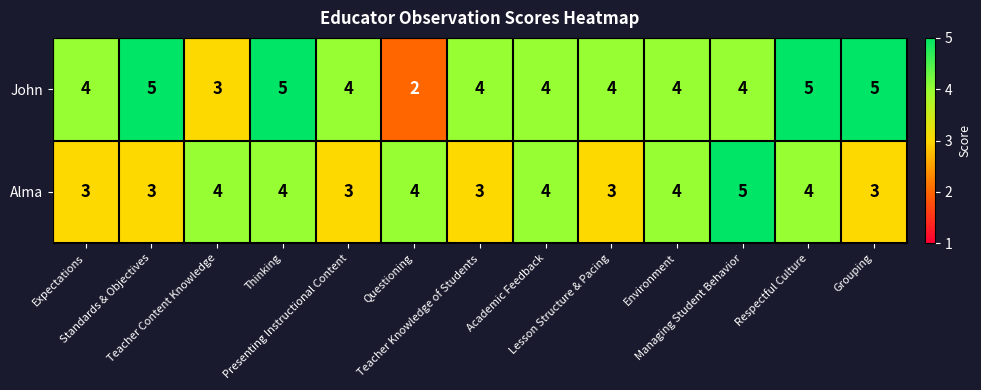

How many data points does each series have?

13